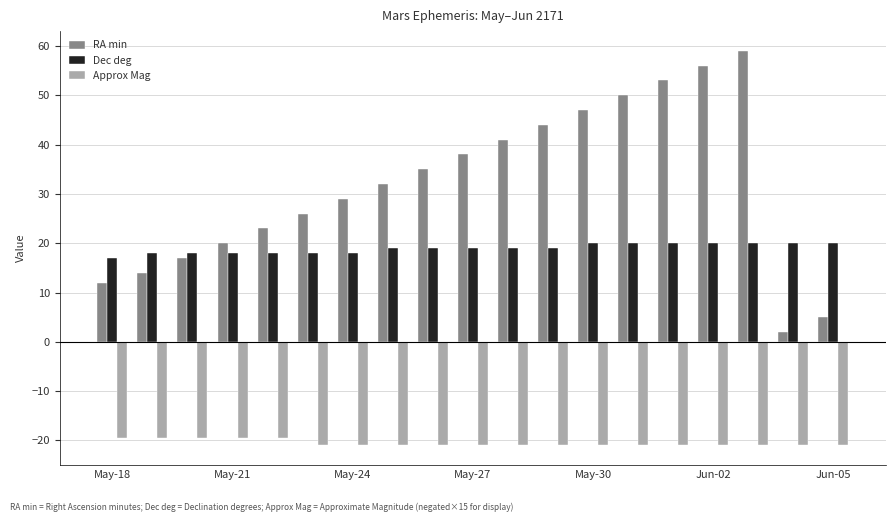

Reading right to left, extract all data points from this chart.

RA min: 5.0	2.0	59.0	56.0	53.0	50.0	47.0	44.0	41.0	38.0	35.0	32.0	29.0	26.0	23.0	20.0	17.0	14.0	12.0
Dec deg: 20.0	20.0	20.0	20.0	20.0	20.0	20.0	19.0	19.0	19.0	19.0	19.0	18.0	18.0	18.0	18.0	18.0	18.0	17.0
Approx Mag: -21.0	-21.0	-21.0	-21.0	-21.0	-21.0	-21.0	-21.0	-21.0	-21.0	-21.0	-21.0	-21.0	-21.0	-19.5	-19.5	-19.5	-19.5	-19.5